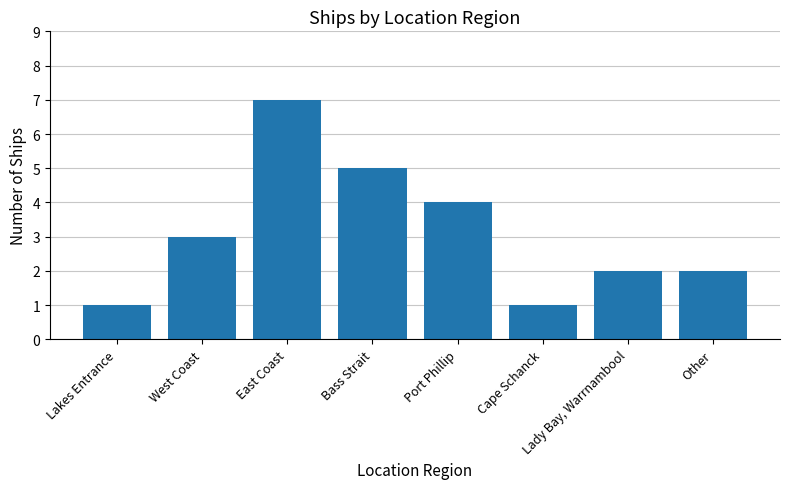

What is the difference between the maximum and minimum values?

6